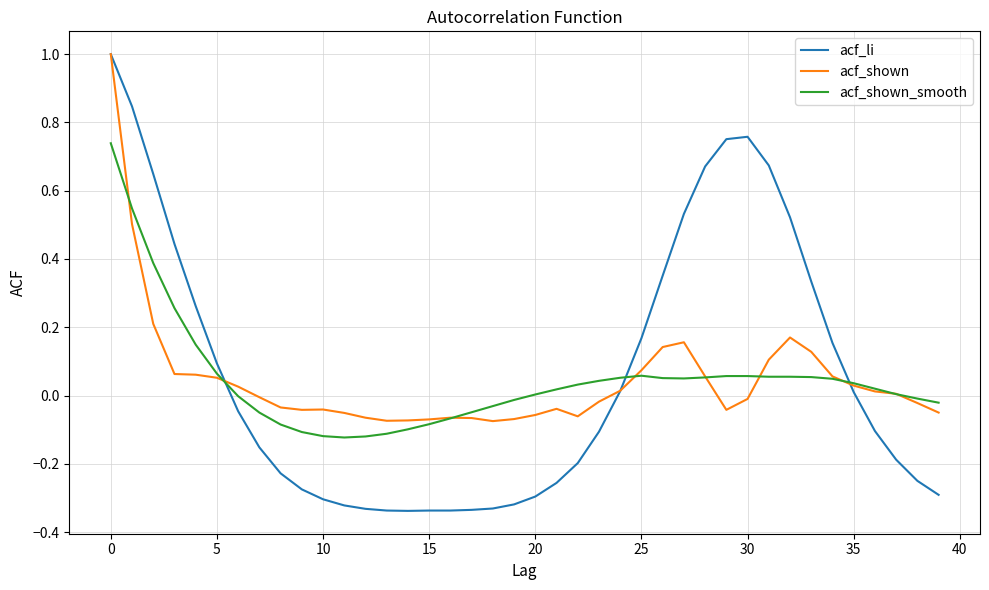

What is the highest value of the acf_li series?

1.0